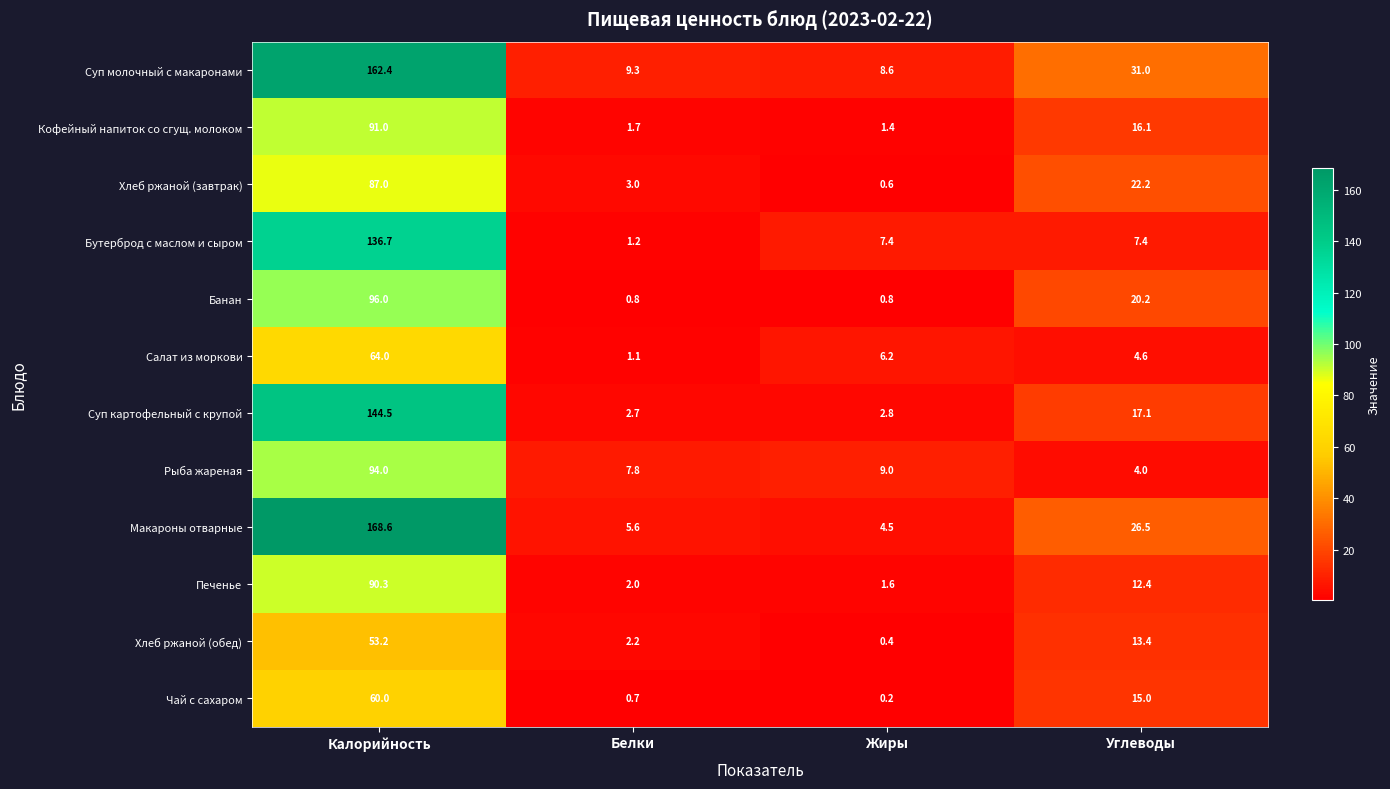

How many categories are shown in the chart?

4